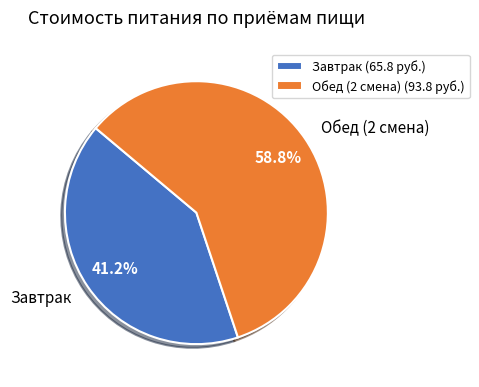

Which slice is the smallest?

Завтрак